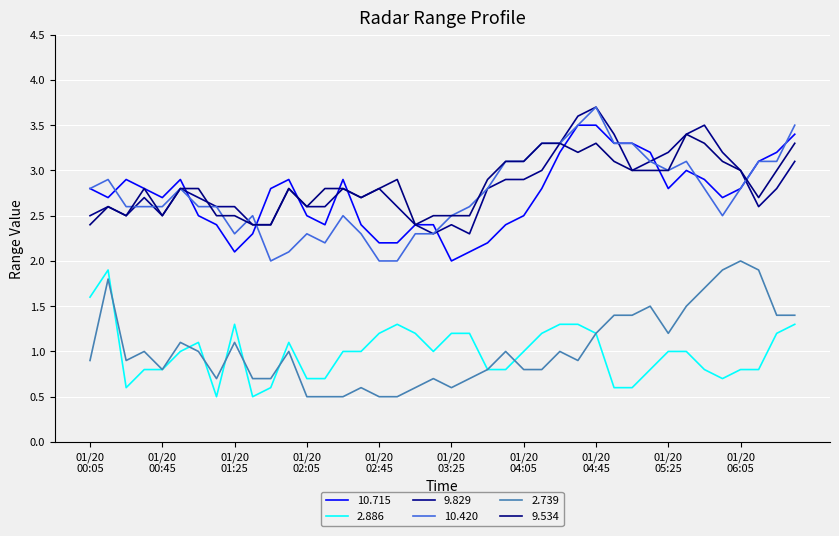

Reading right to left, transcribe all the data shown in this chart.

10.715: 3.4	3.2	3.1	2.8	2.7	2.9	3.0	2.8	3.2	3.3	3.3	3.5	3.5	3.2	2.8	2.5	2.4	2.2	2.1	2.0	2.4	2.4	2.2	2.2	2.4	2.9	2.4	2.5	2.9	2.8	2.3	2.1	2.4	2.5	2.9	2.7	2.8	2.9	2.7	2.8
2.886: 1.3	1.2	0.8	0.8	0.7	0.8	1.0	1.0	0.8	0.6	0.6	1.2	1.3	1.3	1.2	1.0	0.8	0.8	1.2	1.2	1.0	1.2	1.3	1.2	1.0	1.0	0.7	0.7	1.1	0.6	0.5	1.3	0.5	1.1	1.0	0.8	0.8	0.6	1.9	1.6
9.829: 3.1	2.8	2.6	3.0	3.2	3.5	3.4	3.2	3.1	3.0	3.4	3.7	3.6	3.3	3.0	2.9	2.9	2.8	2.3	2.4	2.3	2.4	2.6	2.8	2.7	2.8	2.6	2.6	2.8	2.4	2.4	2.6	2.6	2.7	2.8	2.5	2.7	2.5	2.6	2.5
10.420: 3.5	3.1	3.1	2.8	2.5	2.8	3.1	3.0	3.1	3.3	3.3	3.7	3.5	3.3	3.3	3.1	3.1	2.8	2.6	2.5	2.3	2.3	2.0	2.0	2.3	2.5	2.2	2.3	2.1	2.0	2.5	2.3	2.6	2.6	2.8	2.6	2.6	2.6	2.9	2.8
2.739: 1.4	1.4	1.9	2.0	1.9	1.7	1.5	1.2	1.5	1.4	1.4	1.2	0.9	1.0	0.8	0.8	1.0	0.8	0.7	0.6	0.7	0.6	0.5	0.5	0.6	0.5	0.5	0.5	1.0	0.7	0.7	1.1	0.7	1.0	1.1	0.8	1.0	0.9	1.8	0.9
9.534: 3.3	3.0	2.7	3.0	3.1	3.3	3.4	3.0	3.0	3.0	3.1	3.3	3.2	3.3	3.3	3.1	3.1	2.9	2.5	2.5	2.5	2.4	2.9	2.8	2.7	2.8	2.8	2.6	2.8	2.4	2.4	2.5	2.5	2.8	2.8	2.5	2.8	2.5	2.6	2.4